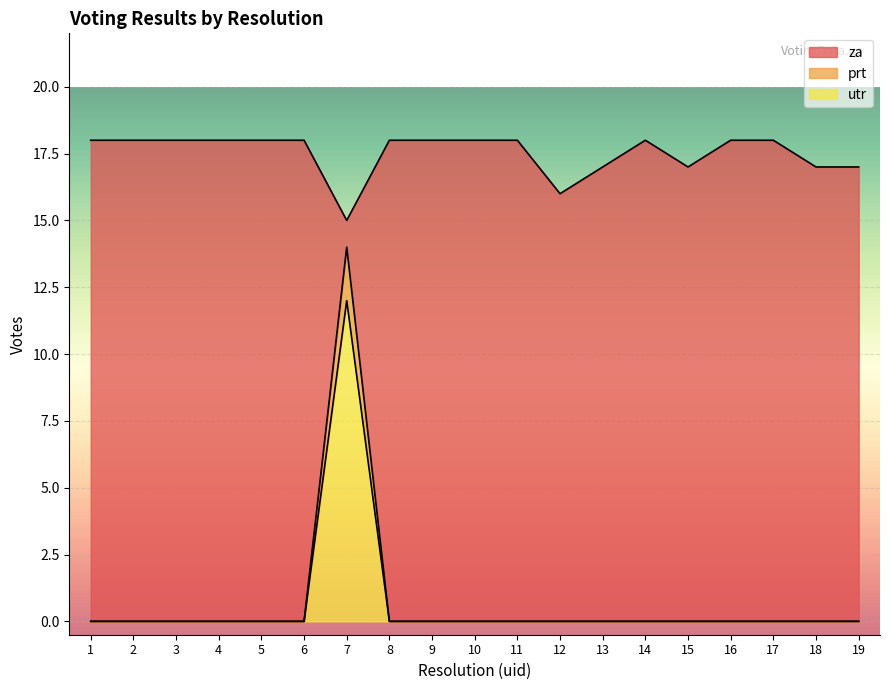

List the labels in order of prt value, smallest first.

1, 2, 3, 4, 5, 6, 8, 9, 10, 11, 12, 13, 14, 15, 16, 17, 18, 19, 7